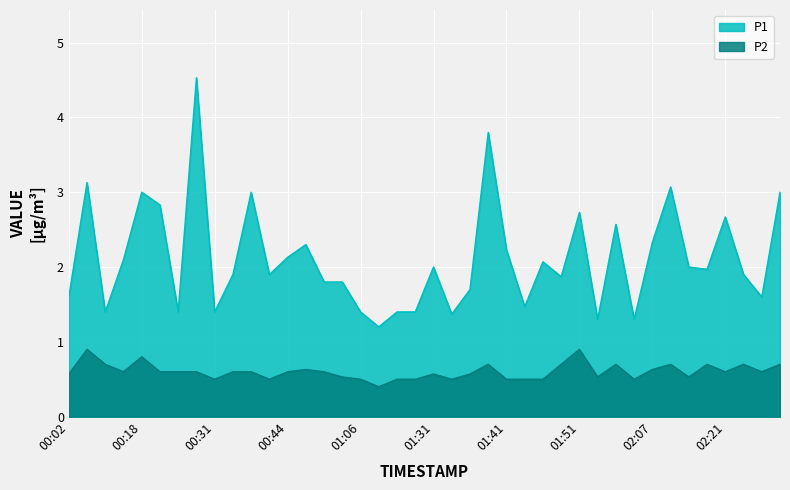

Reading left to right, extract all data points from this chart.

P1: 00:02=1.6	00:07=3.1	00:10=1.4	00:15=2.1	00:18=3.0	00:21=2.8	00:23=1.4	00:29=4.5	00:31=1.4	00:34=1.9	00:36=3.0	00:39=1.9	00:44=2.1	00:58=2.3	01:00=1.8	01:03=1.8	01:06=1.4	01:11=1.2	01:17=1.4	01:28=1.4	01:31=2.0	01:33=1.4	01:36=1.7	01:38=3.8	01:41=2.2	01:44=1.5	01:46=2.1	01:48=1.9	01:51=2.7	01:53=1.3	02:01=2.6	02:04=1.3	02:07=2.3	02:10=3.1	02:13=2.0	02:18=2.0	02:21=2.7	02:23=1.9	02:26=1.6	02:28=3.0
P2: 00:02=0.6	00:07=0.9	00:10=0.7	00:15=0.6	00:18=0.8	00:21=0.6	00:23=0.6	00:29=0.6	00:31=0.5	00:34=0.6	00:36=0.6	00:39=0.5	00:44=0.6	00:58=0.6	01:00=0.6	01:03=0.5	01:06=0.5	01:11=0.4	01:17=0.5	01:28=0.5	01:31=0.6	01:33=0.5	01:36=0.6	01:38=0.7	01:41=0.5	01:44=0.5	01:46=0.5	01:48=0.7	01:51=0.9	01:53=0.5	02:01=0.7	02:04=0.5	02:07=0.6	02:10=0.7	02:13=0.5	02:18=0.7	02:21=0.6	02:23=0.7	02:26=0.6	02:28=0.7